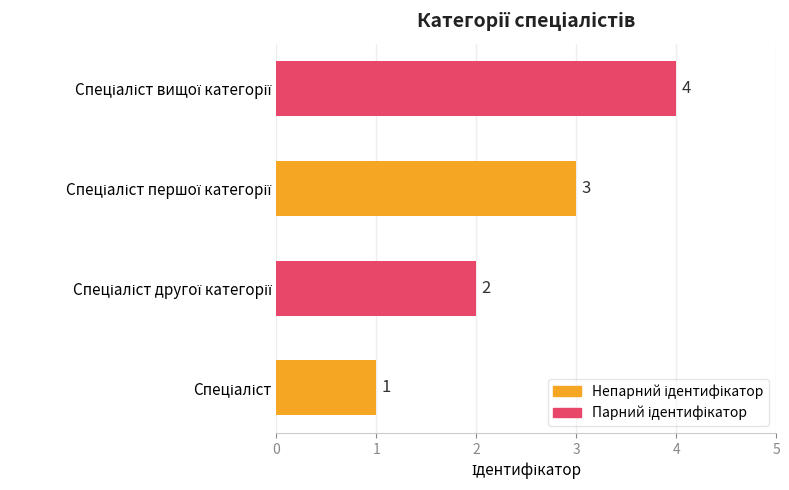

Count the values in the range 2 to 4.

3